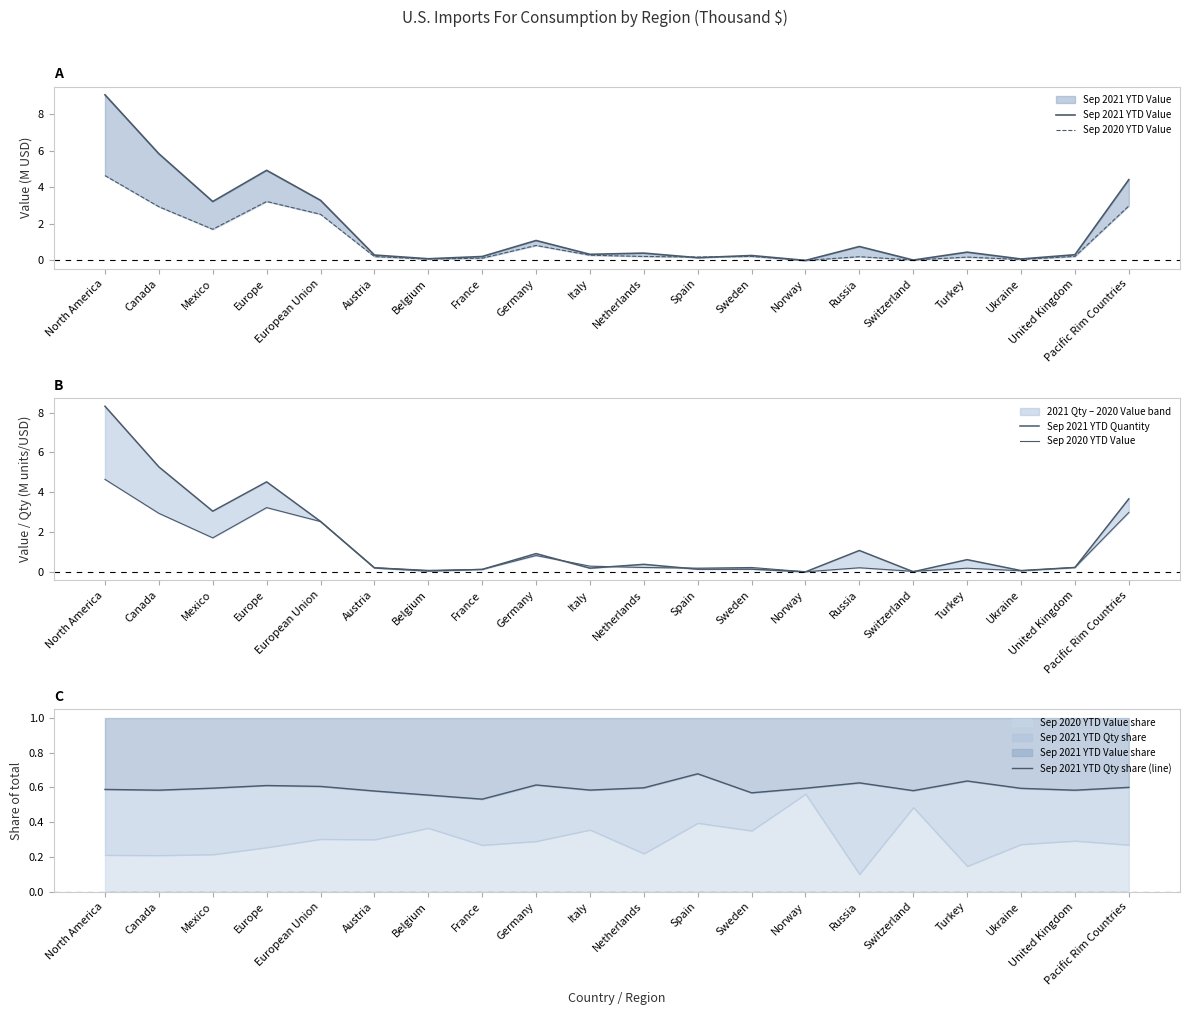

At which category is the sum across all series the highest?

North America